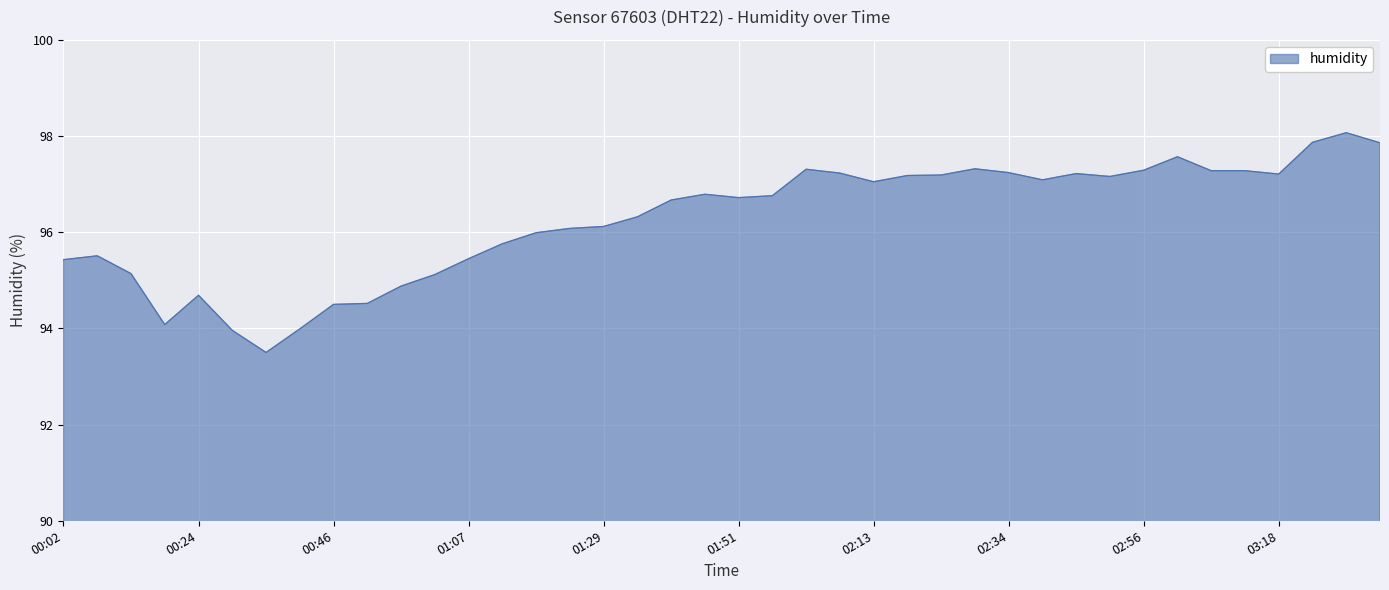

How many lines are shown in the chart?

1